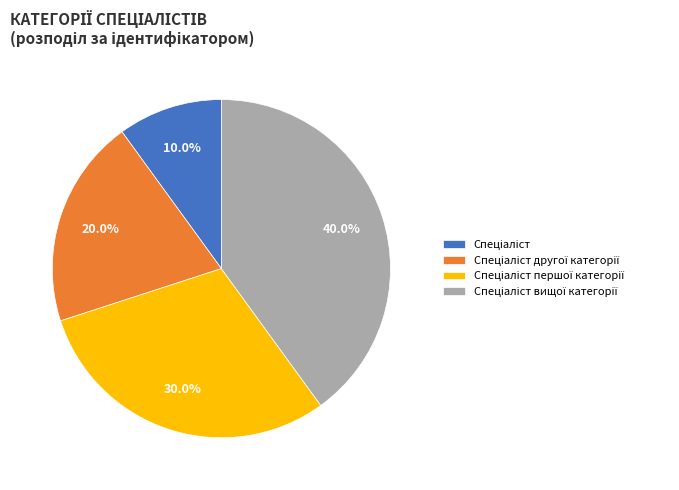

Is there a majority slice in this chart?

No